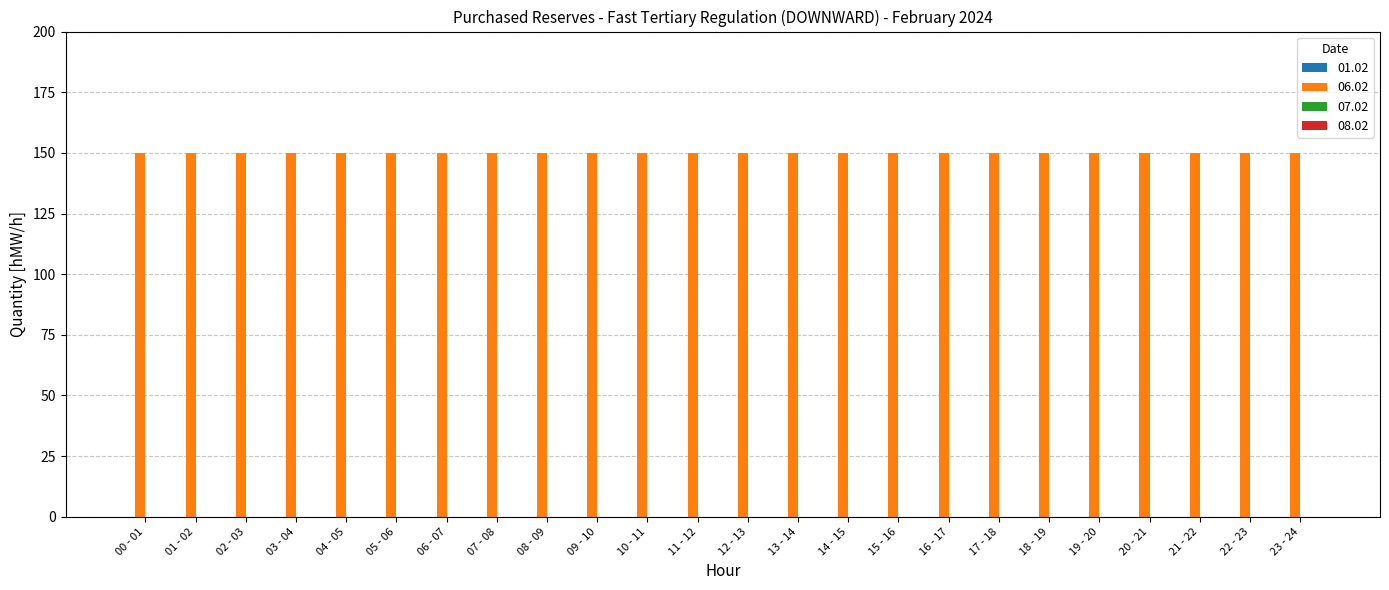

What is the label of the 12th bar from the left?

11 - 12